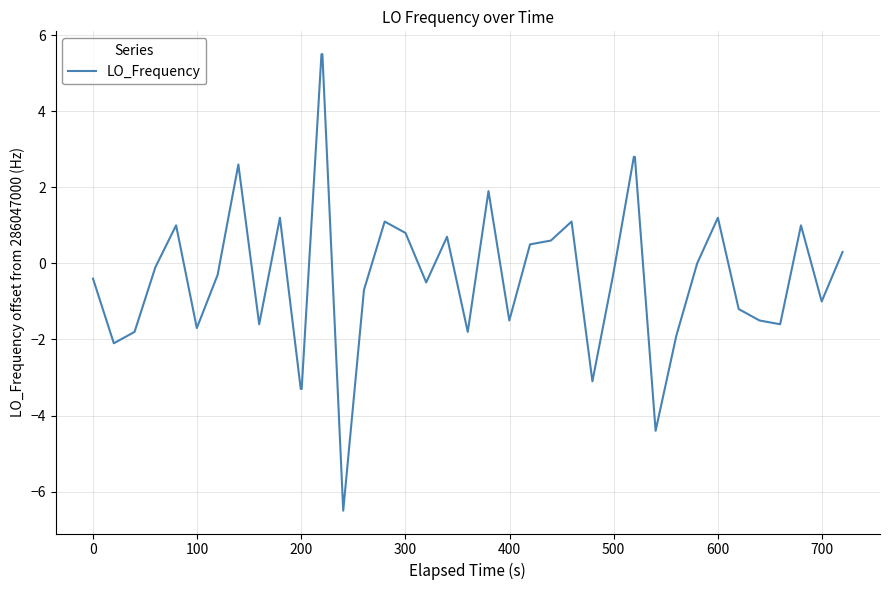

What is the smallest value displayed?

-6.5